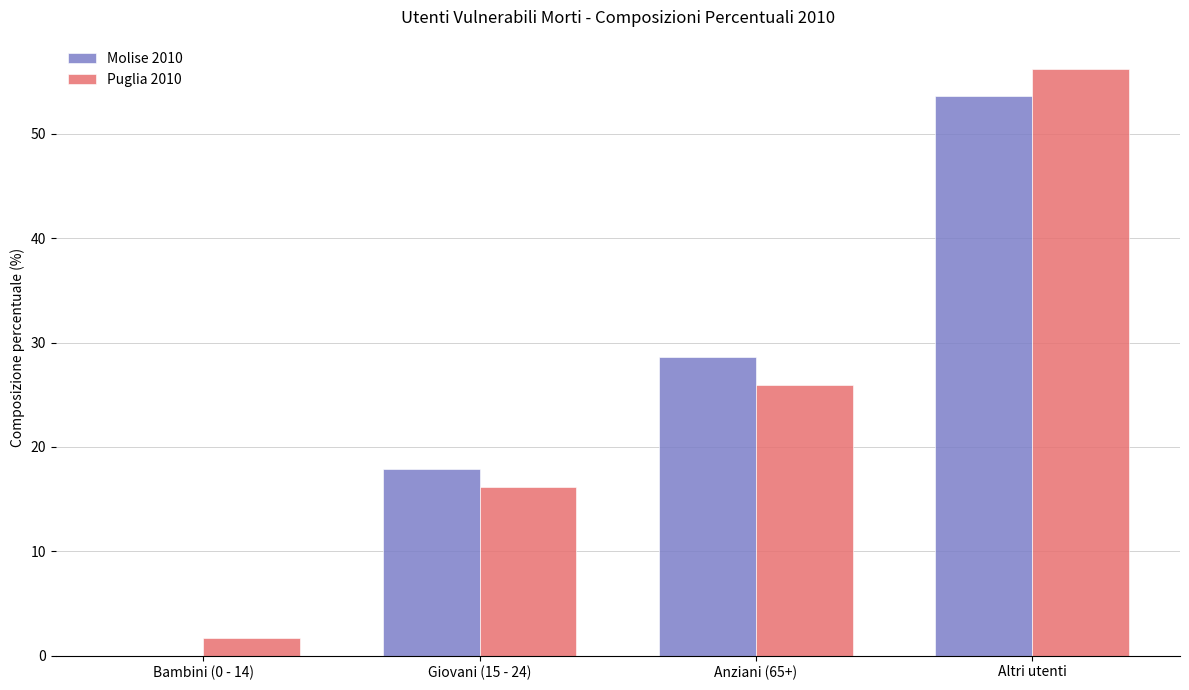

Where does the Puglia 2010 series first go above 25?

Anziani (65+)